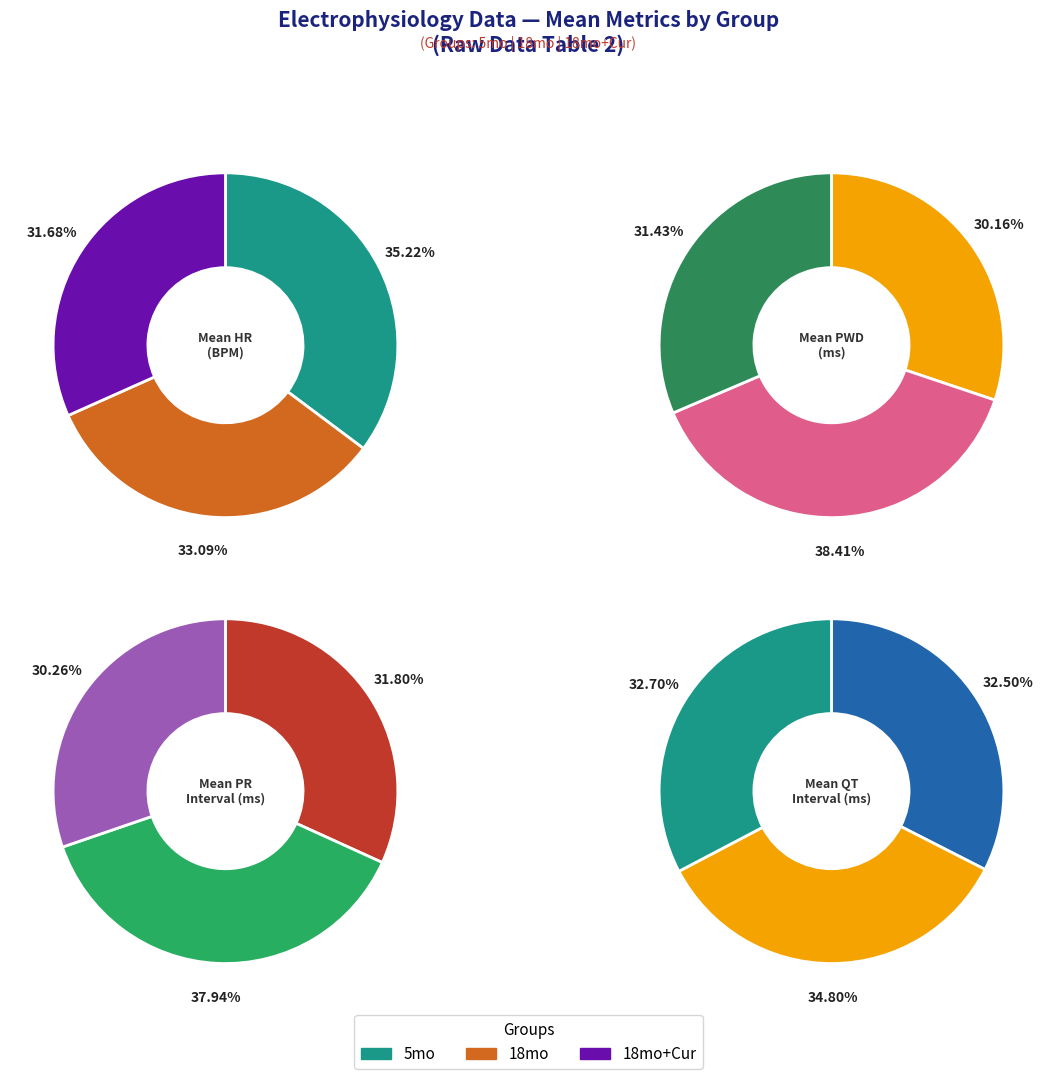

Is the sum of 3 and 5mo greater than half?

No